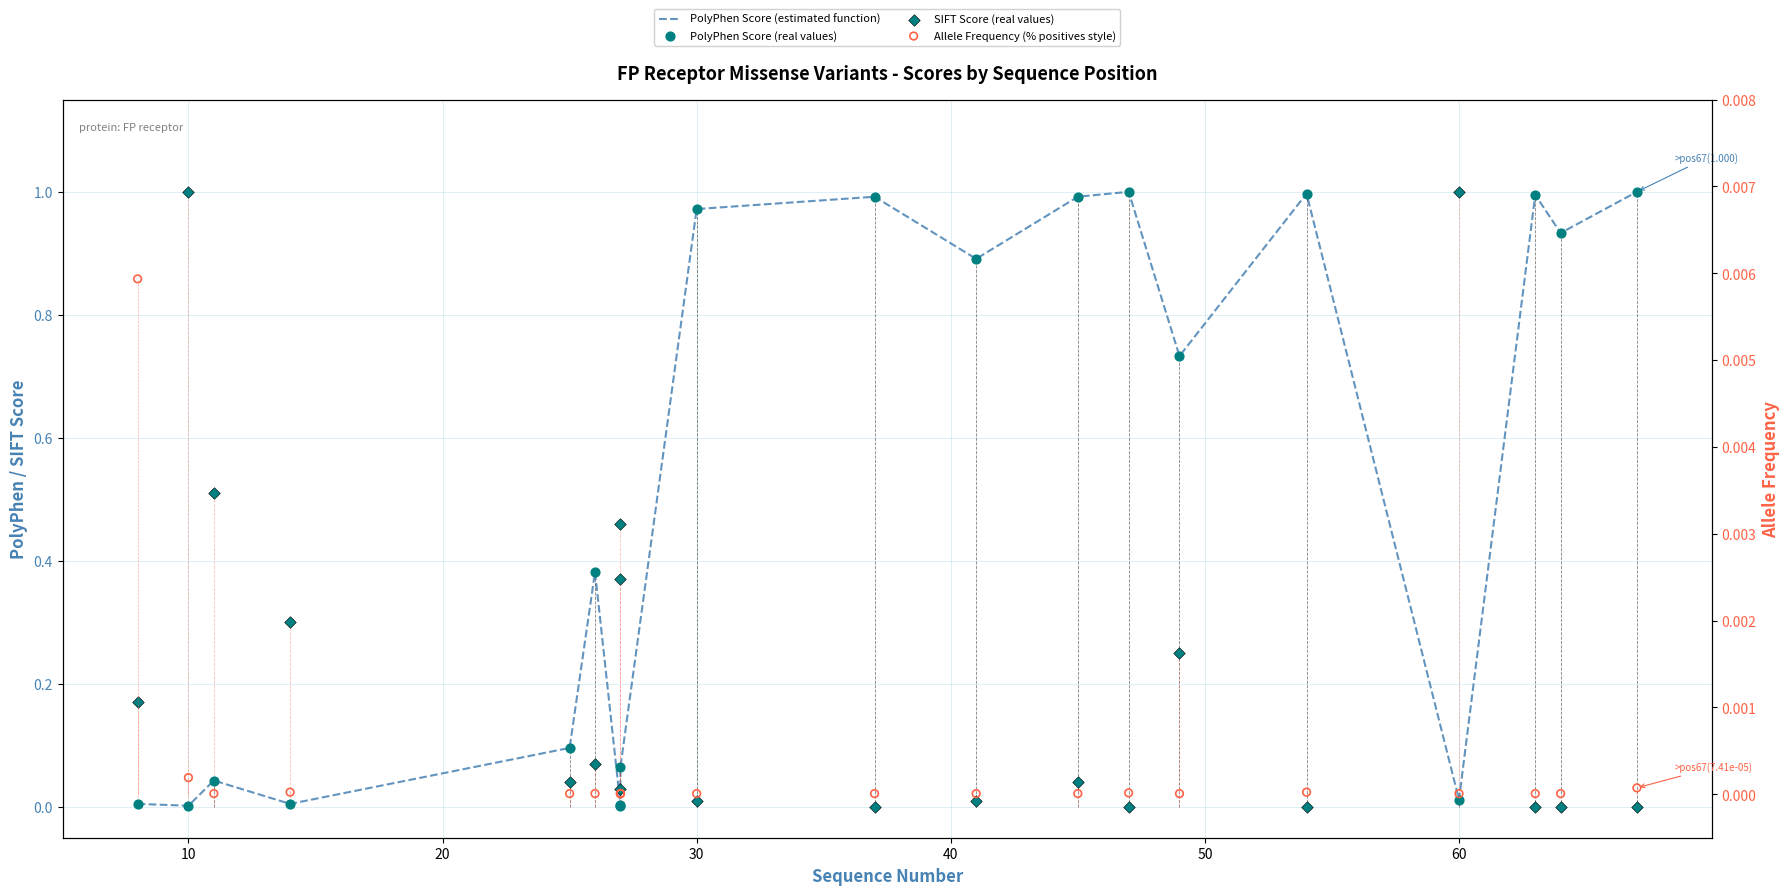

What are all the series names shown in the legend?

PolyPhen Score (estimated function), PolyPhen Score (real values), SIFT Score (real values), Allele Frequency (% positives style)